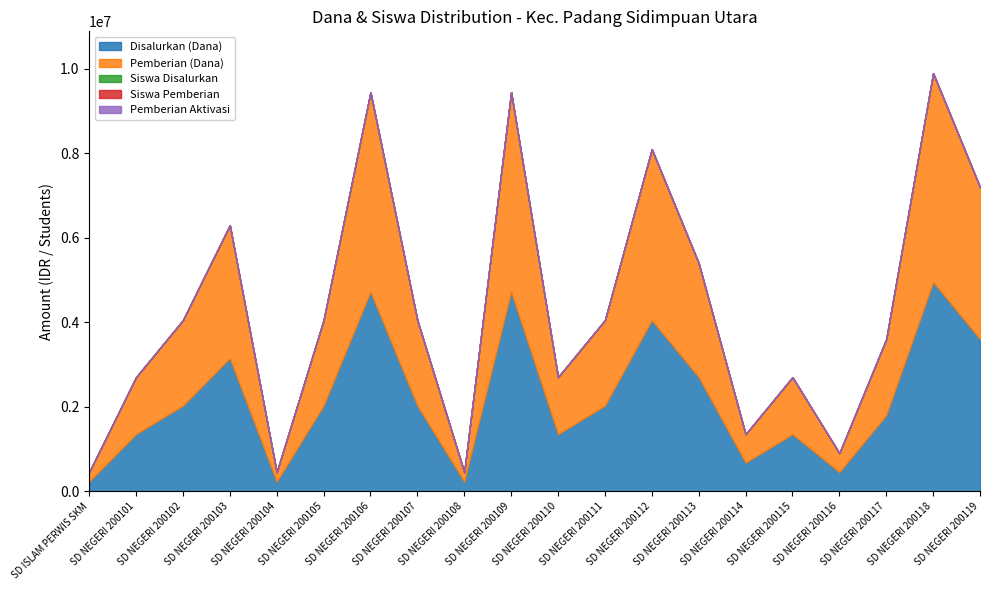

Which series has the largest total across all categories?

Disalurkan (Dana)